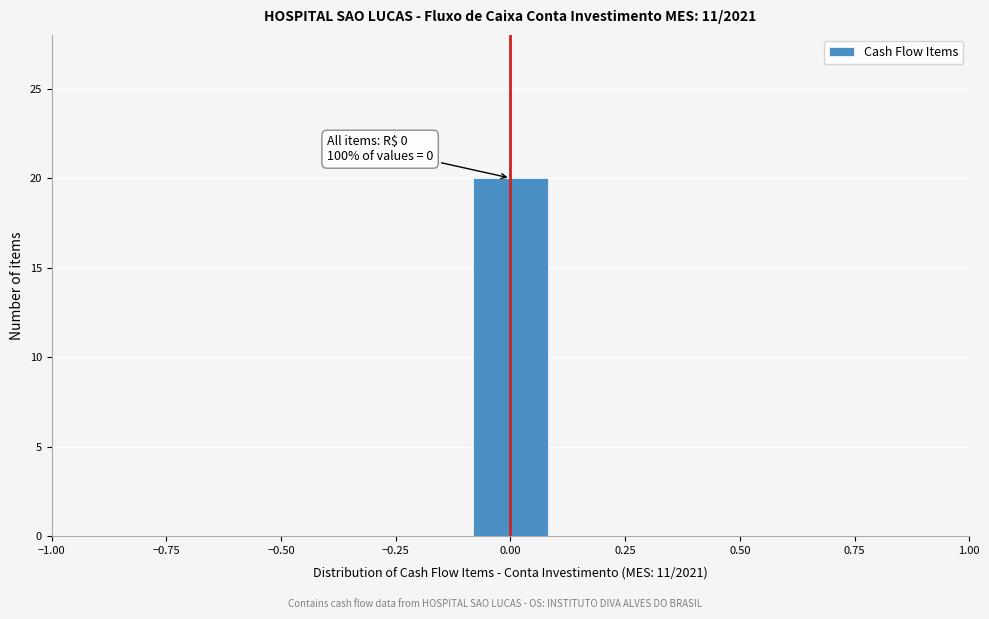

Around what value on the x-axis is the tallest bar? Give the approximate position of its centre, as read against the axis.

0.00